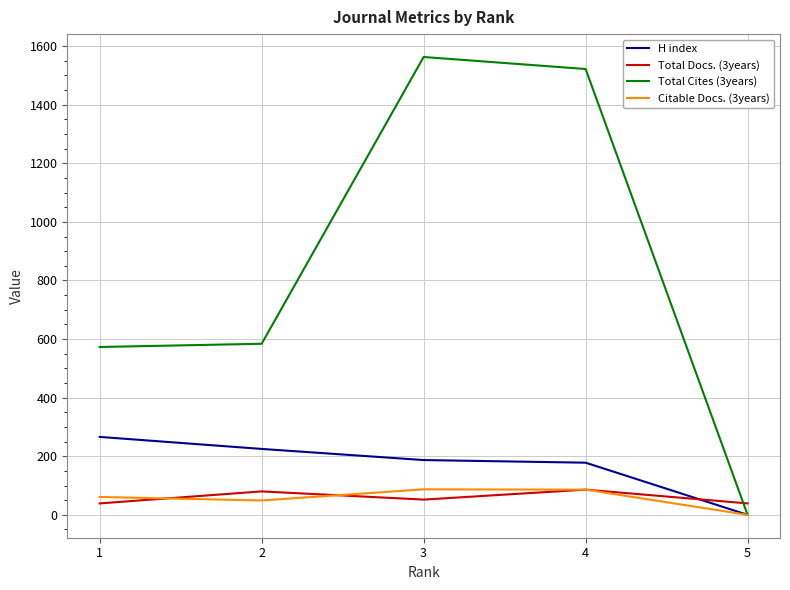

Which series has the largest range (max minus min)?

Total Cites (3years)